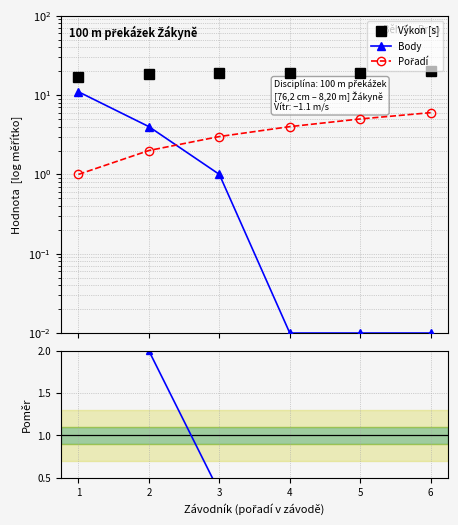

Reading left to right, transcribe all the data shown in this chart.

Výkon [s]: 1=17.0	2=18.4	3=18.9	4=19.2	5=19.2	6=19.9
Body: 1=11.0	2=4.0	3=1.0	4=0.0	5=0.0	6=0.0
Pořadí: 1=1.0	2=2.0	3=3.0	4=4.0	5=5.0	6=6.0
Body / Pořadí: 1=11.0	2=2.0	3=0.3	4=0.0	5=0.0	6=0.0
Pořadí / Výkon: 1=0.1	2=0.1	3=0.2	4=0.2	5=0.3	6=0.3